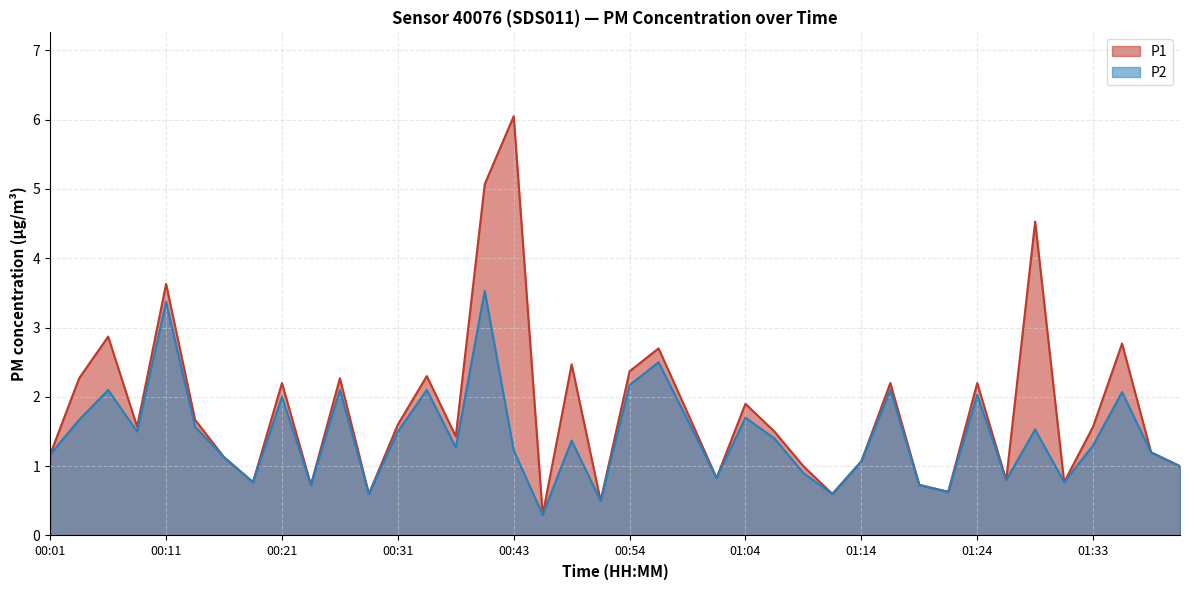

Is it true that P2 equals 1.2 at 00:06?

False